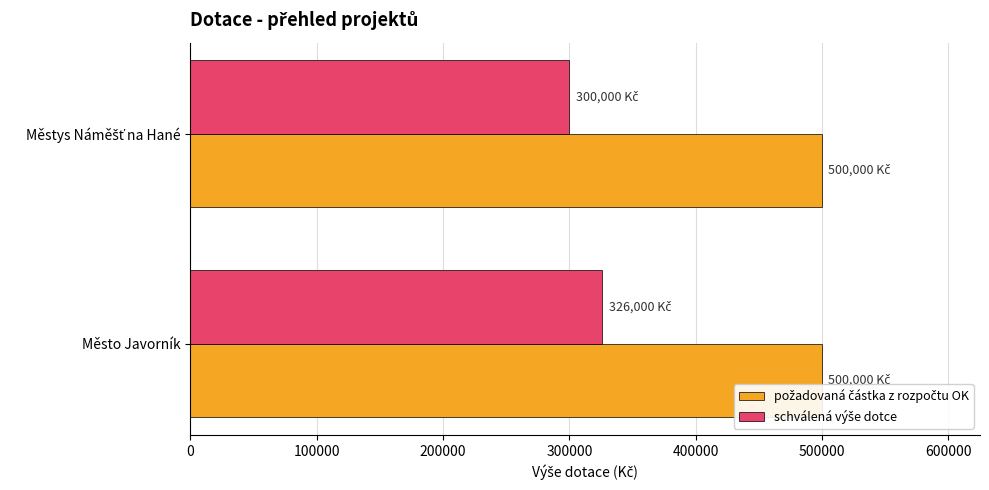

What is the minimum value shown in the chart?

300000